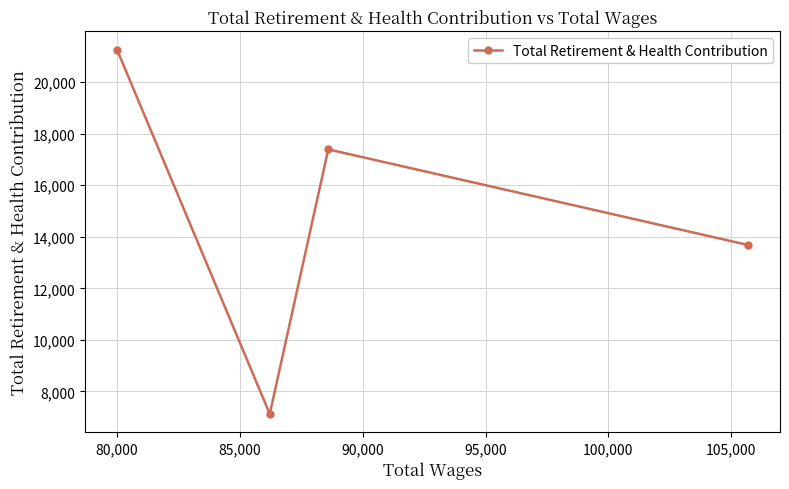

What is the smallest value displayed?

7121